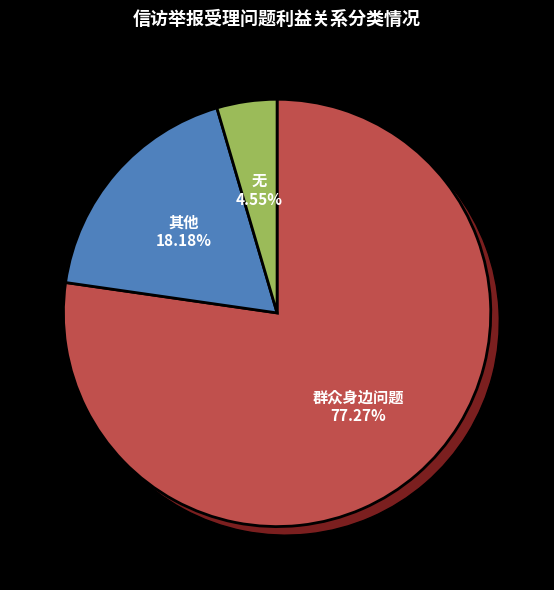

What is the ratio of the value at 其他 to the value at 群众身边问题?

0.2